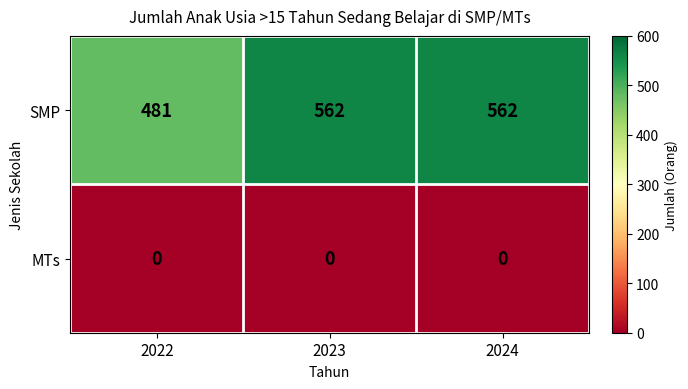

Reading left to right, list all the values displayed in this chart.

SMP: 2022=481	2023=562	2024=562
MTs: 2022=0	2023=0	2024=0